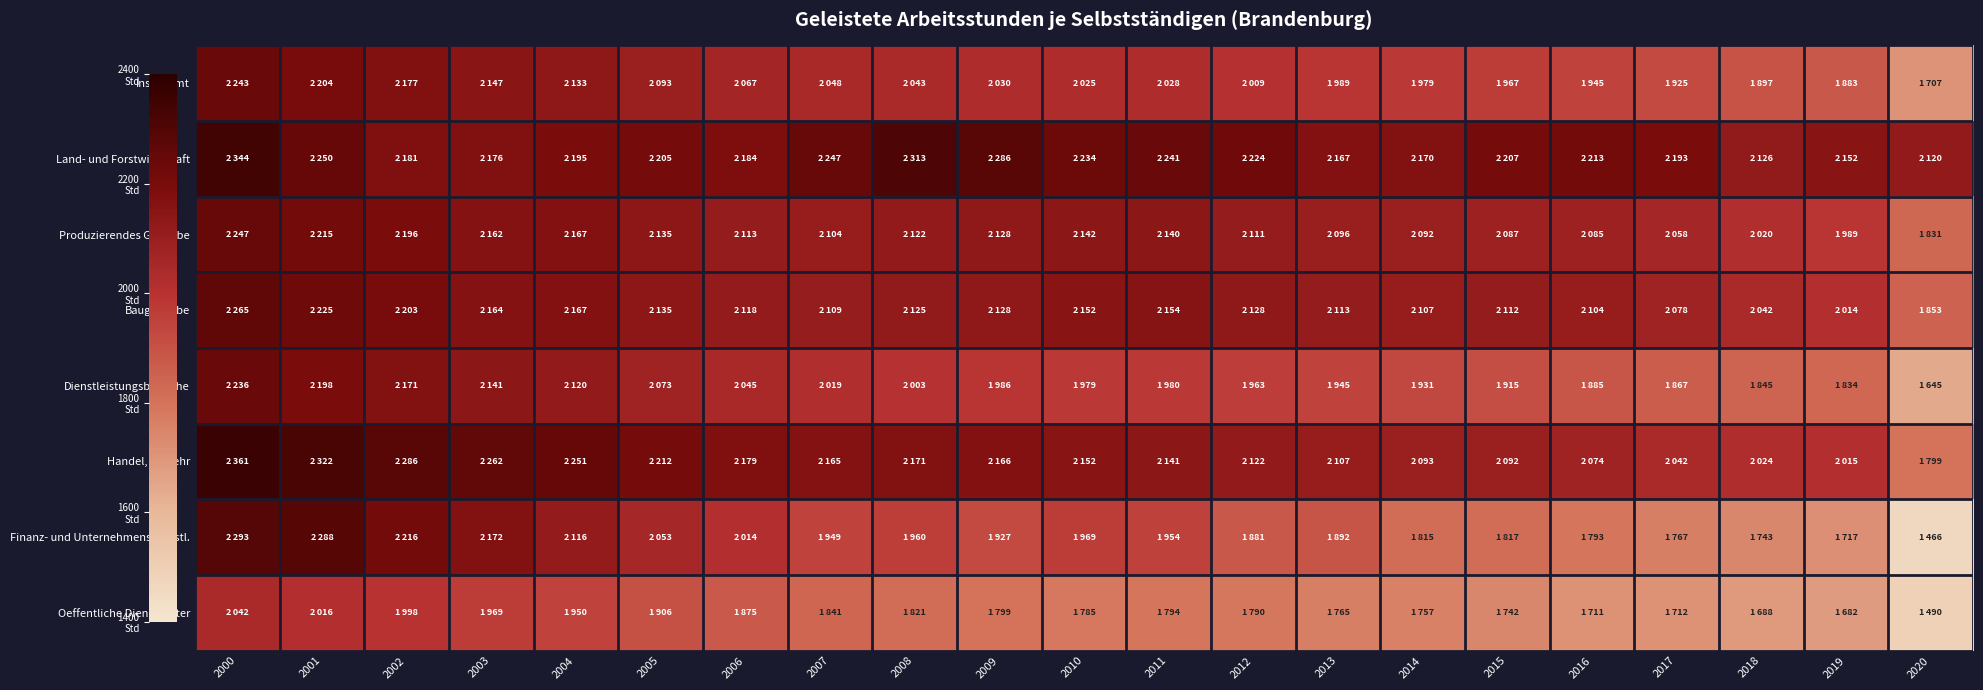

At how many categories does at least one series exceed 1967?

21